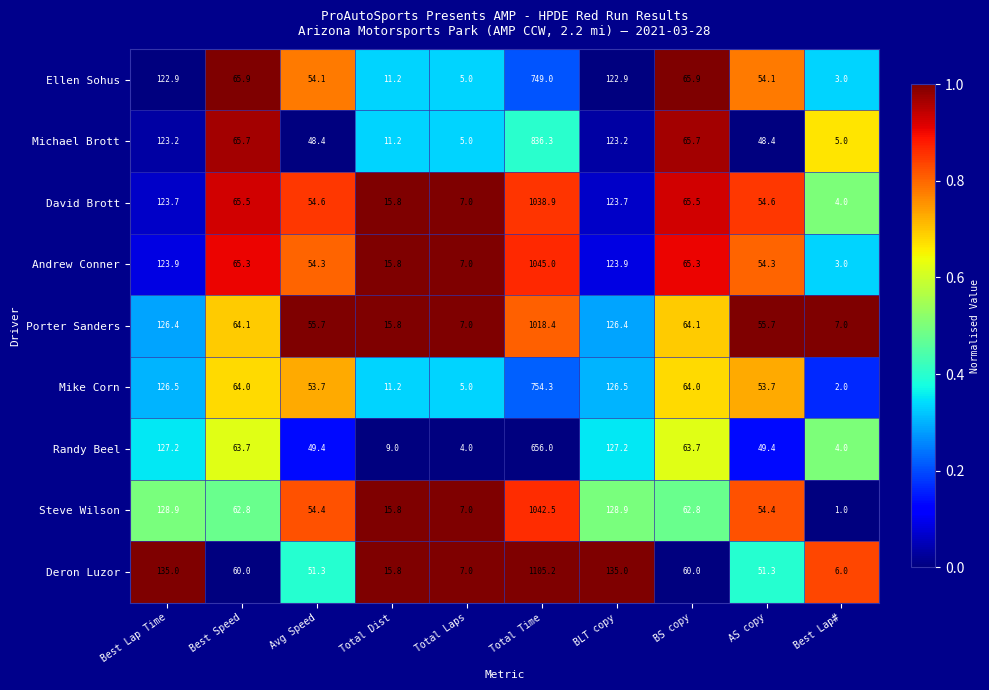

True or false: Deron Luzor has a value of 15.8 at Total Dist.

True